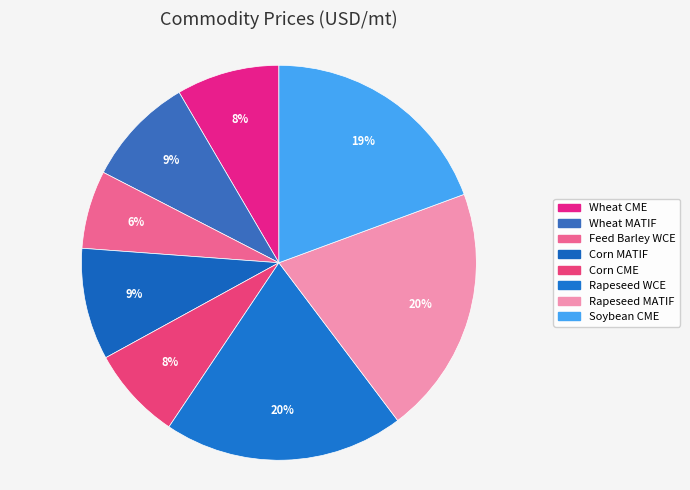

Count the number of slices in the pie.

8